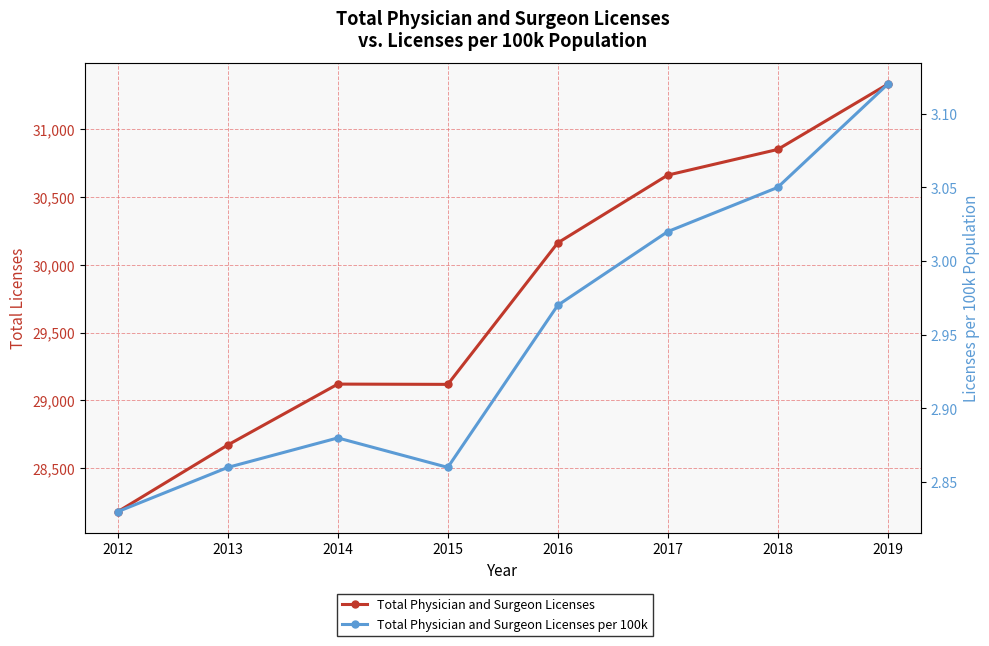

Count the number of categories in the chart.

8